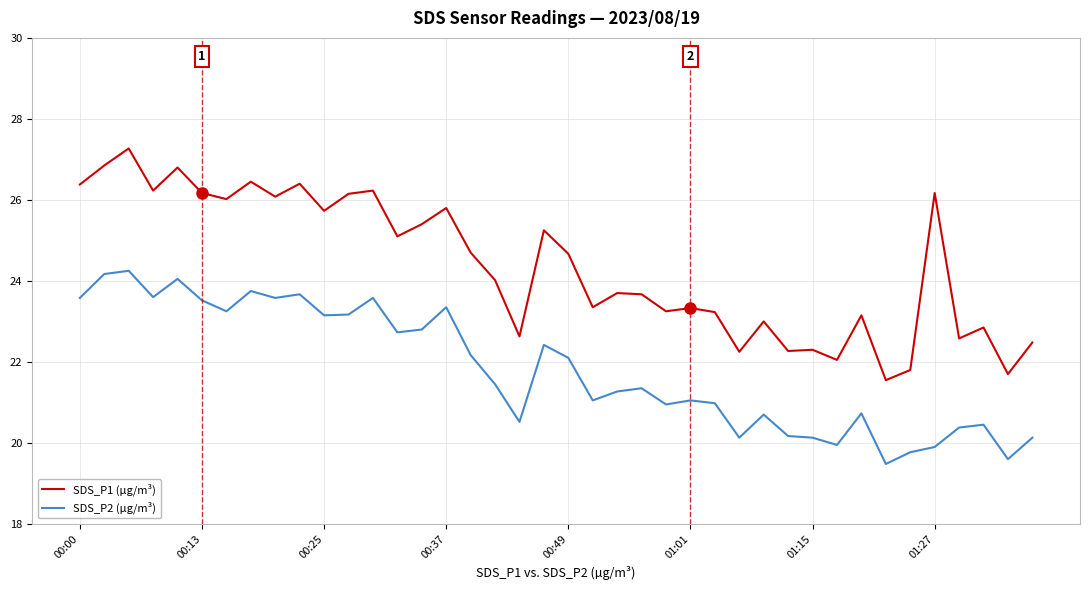

Which series has the largest total across all categories?

SDS_P1 (µg/m³)